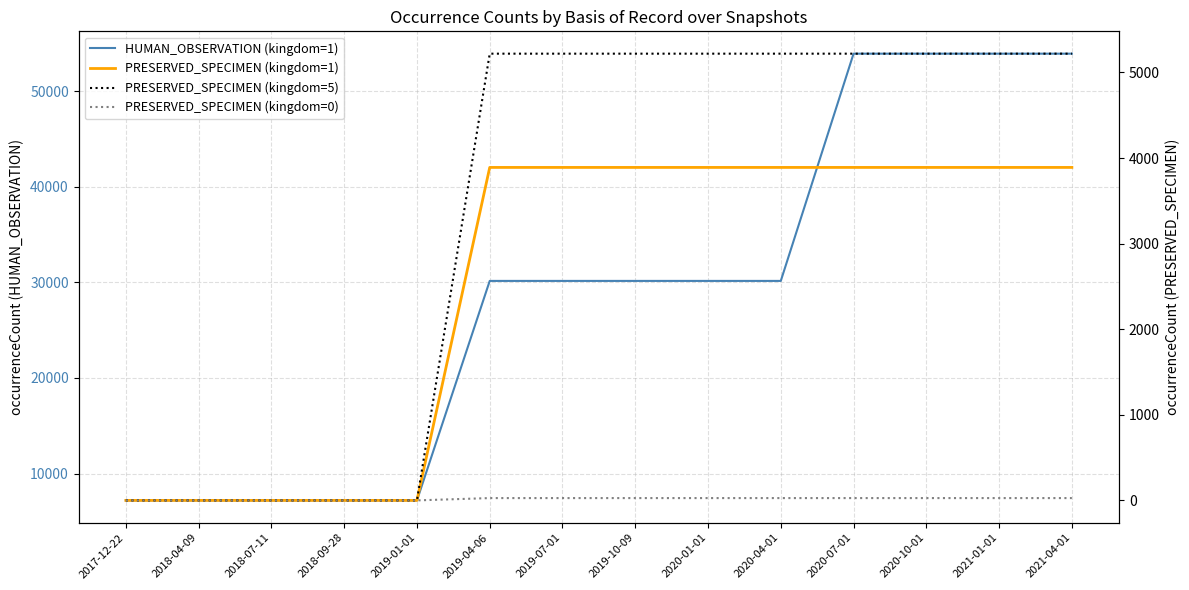

Which series has the largest total across all categories?

HUMAN_OBSERVATION (kingdom=1)